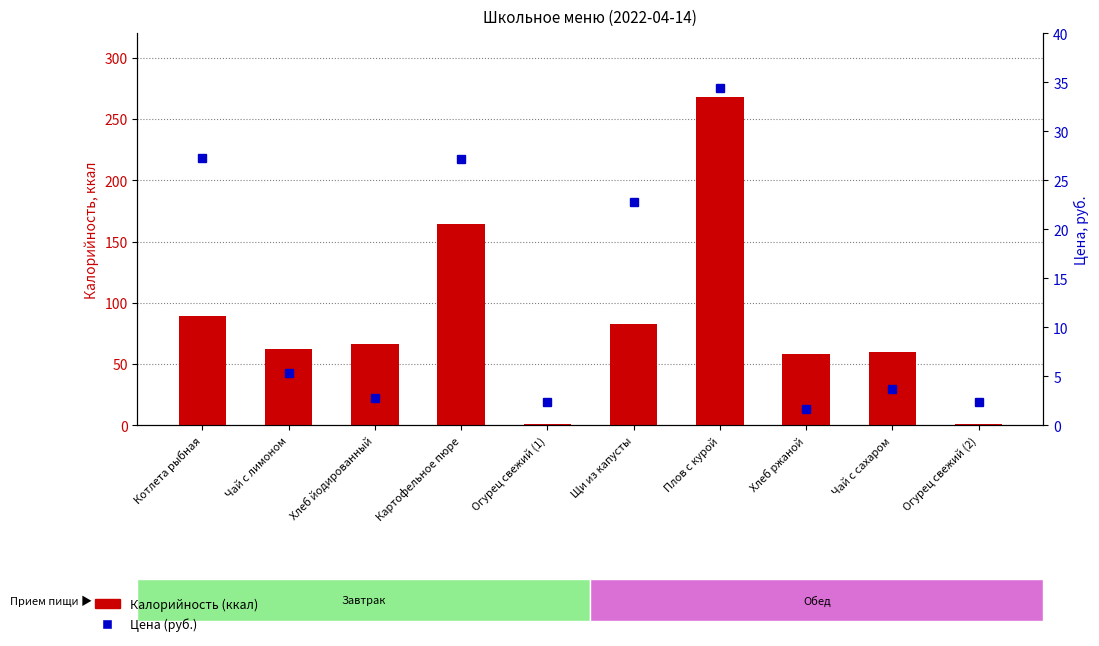

Which category has the highest value across all series?

Плов с курой